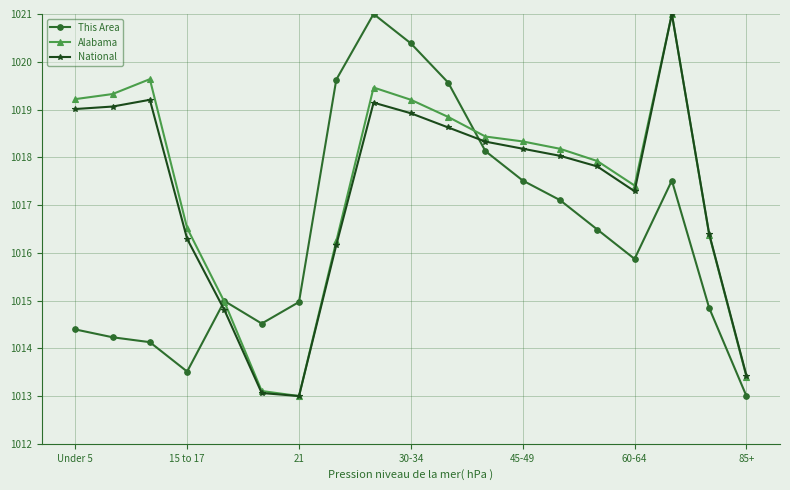

True or false: Alabama has more than 2 points higher than both neighbors.

True